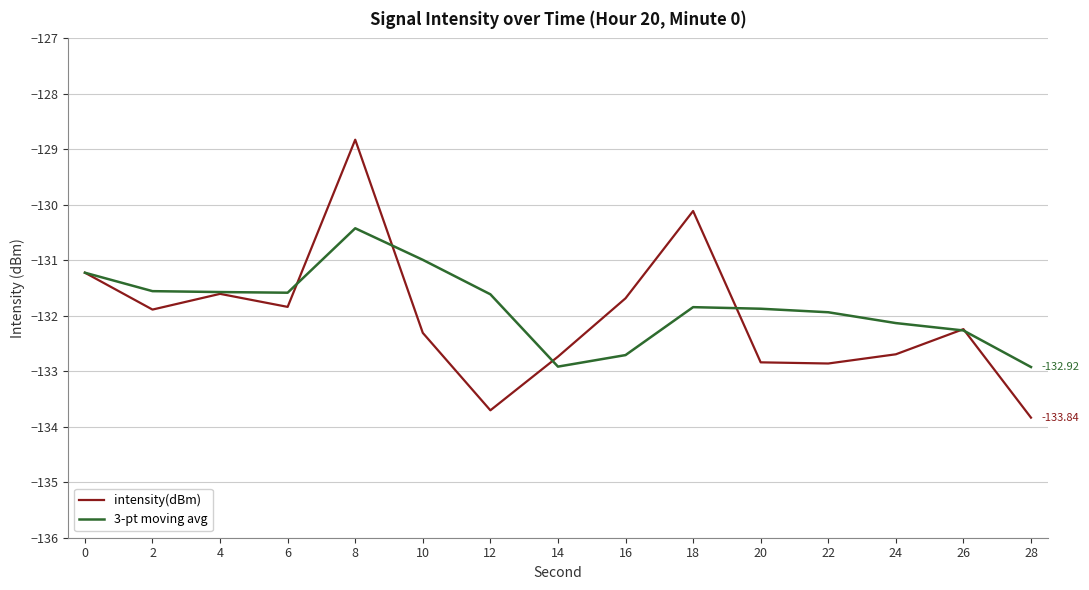

Which series has the largest total across all categories?

3-pt moving avg